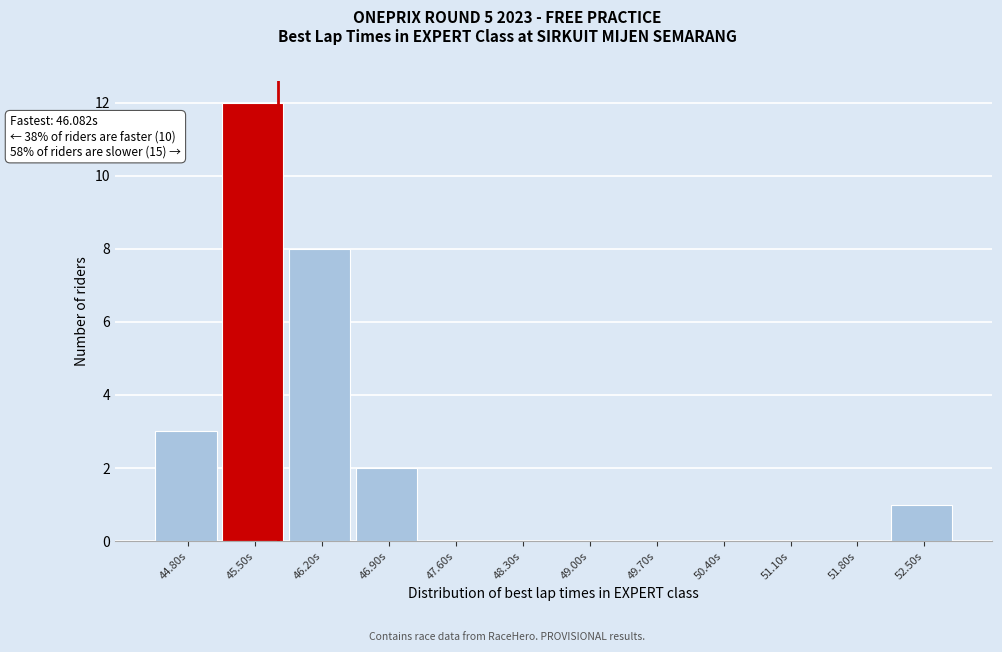

Reading left to right, extract all data points from this chart.

44.80s=3	45.50s=12	46.20s=8	46.90s=2	47.60s=0	48.30s=0	49.00s=0	49.70s=0	50.40s=0	51.10s=0	51.80s=0	52.50s=1